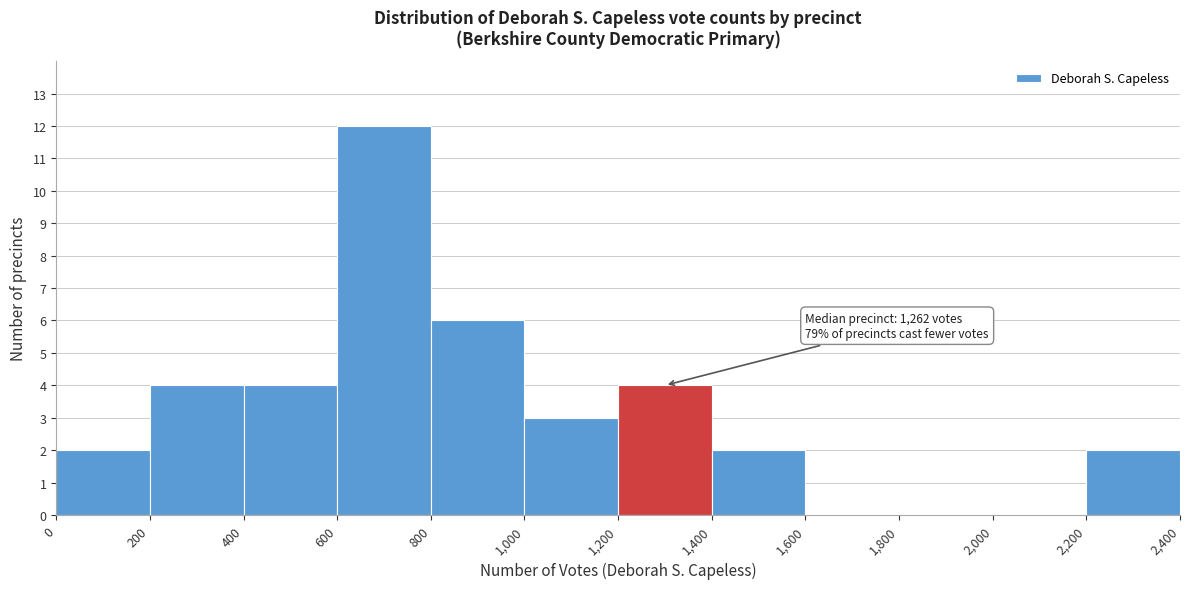

Over which range of the x-axis is the bar tallest?

600 to 800